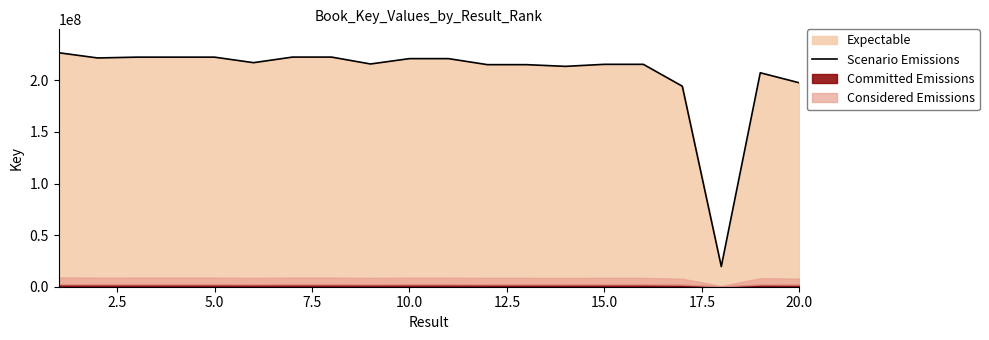

How many interior local peaks (higher than both neighbors) does the data have?

7